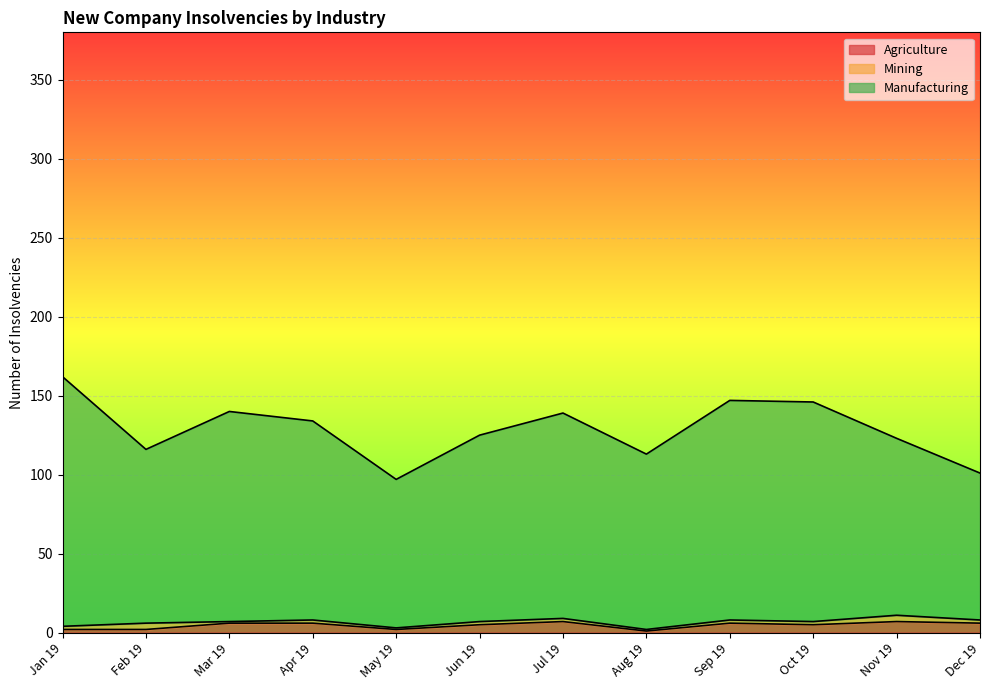

Which category has the highest value in the Manufacturing series?

Jan 19